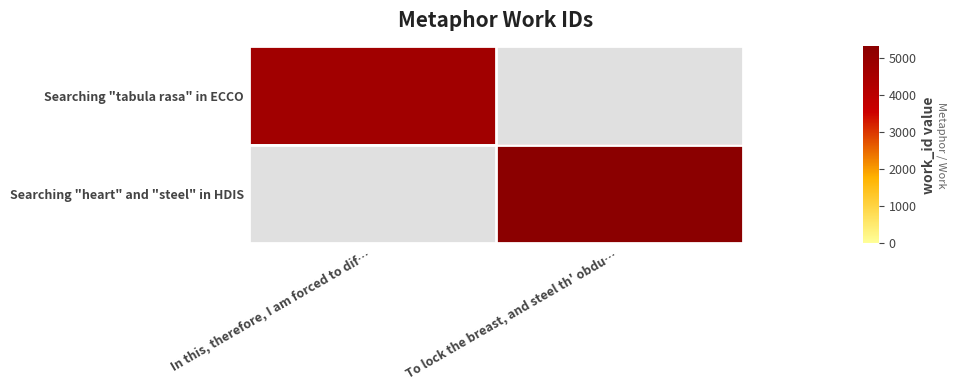

Reading right to left, what are all the values shown in this chart?

Searching "tabula rasa" in ECCO: To lock the breast, and steel th' obdu…=0	In this, therefore, I am forced to dif…=4711
Searching "heart" and "steel" in HDIS: To lock the breast, and steel th' obdu…=5313	In this, therefore, I am forced to dif…=0